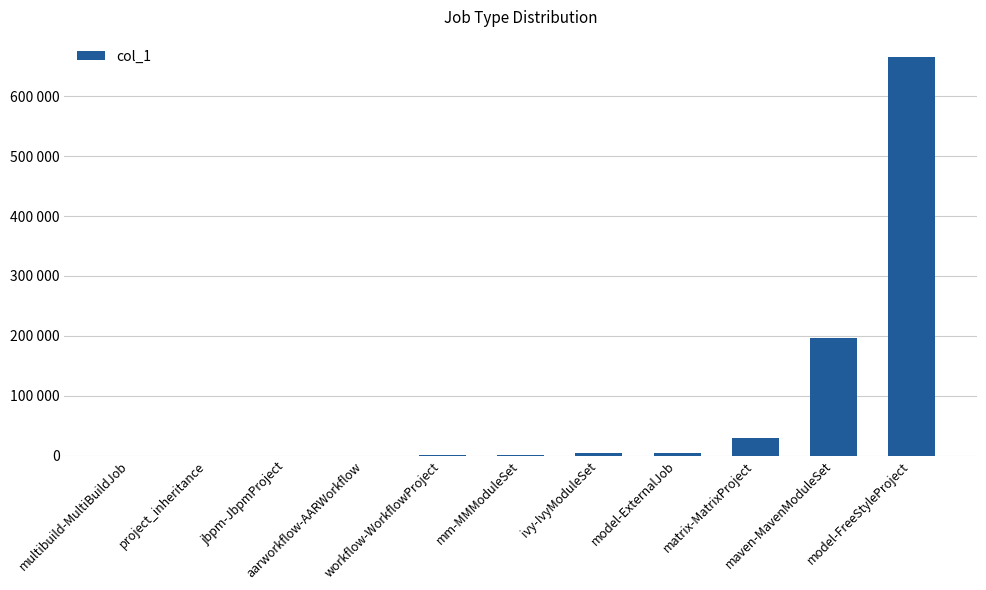

Are the bars horizontal?

No